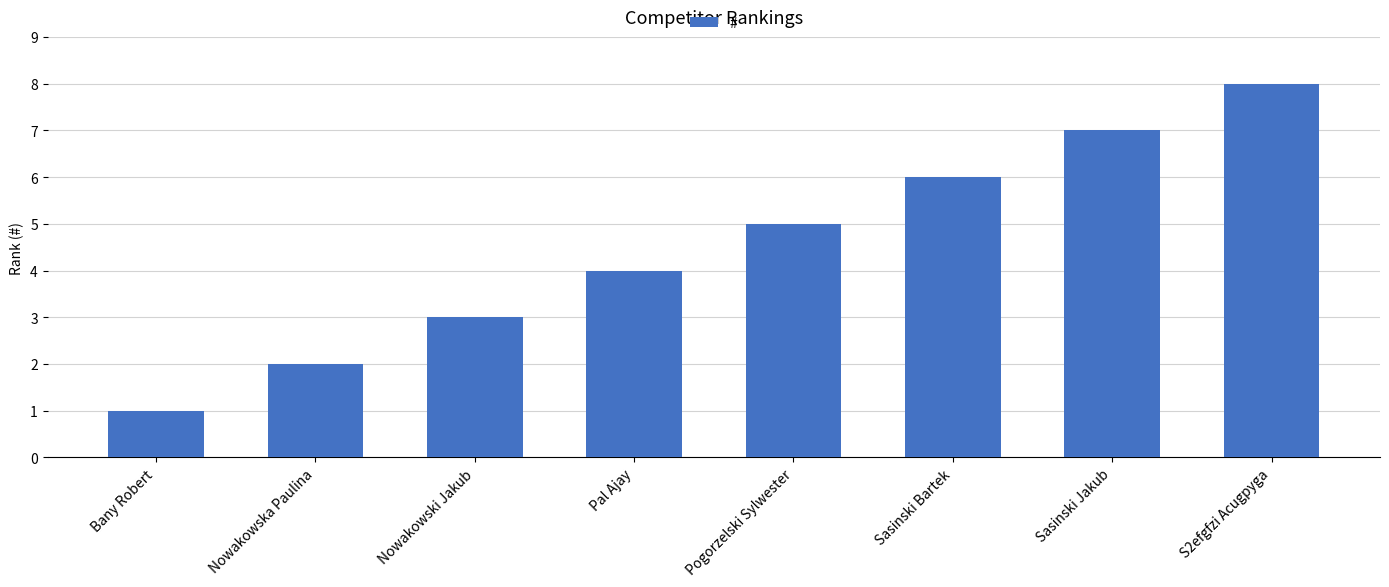

True or false: the data shows 6 at Sasinski Bartek.

True